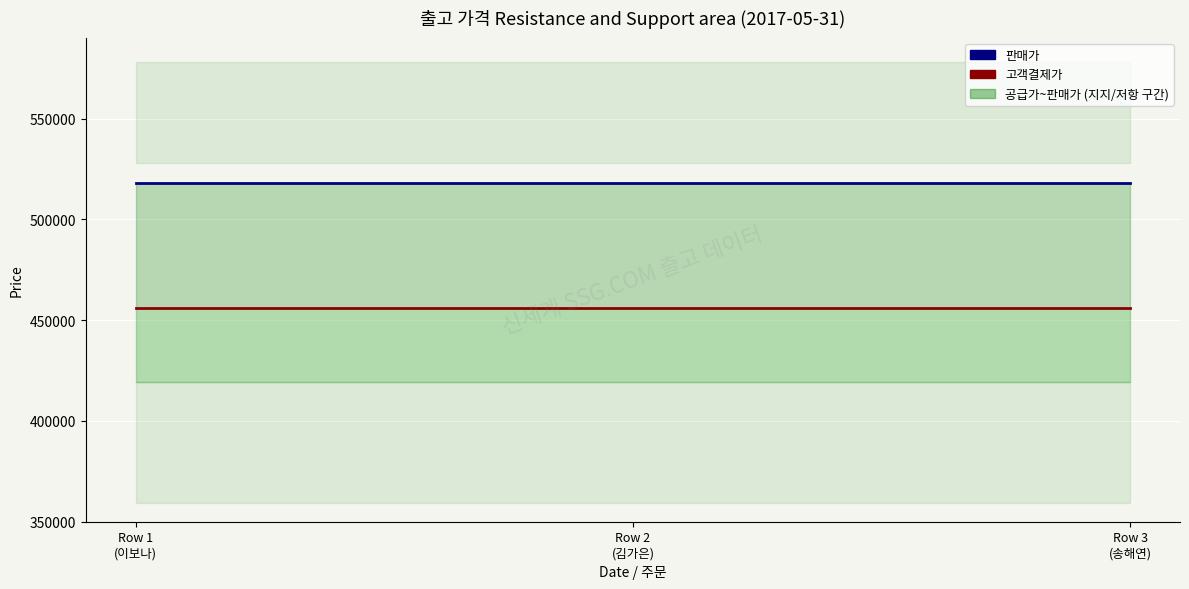

Rank the categories by 고객결제가 value from highest to lowest.

Row 1
(이보나), Row 2
(김가은), Row 3
(송해연)